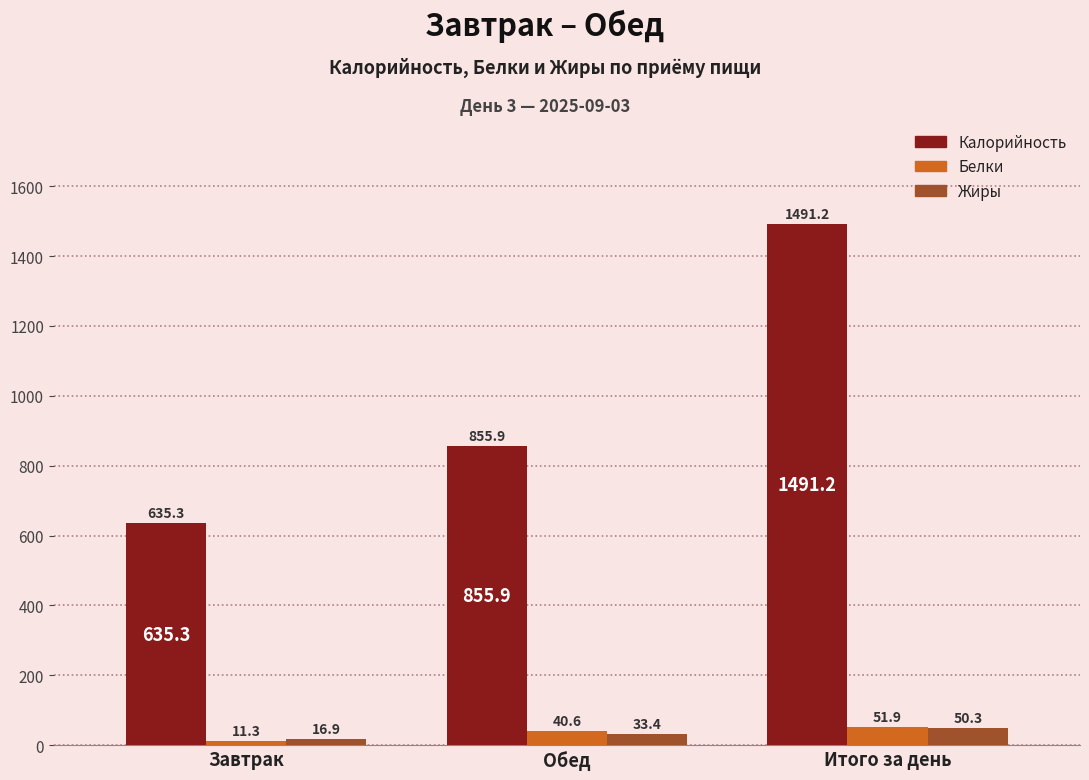

The value of Белки at Итого за день is 51.9. True or false?

True